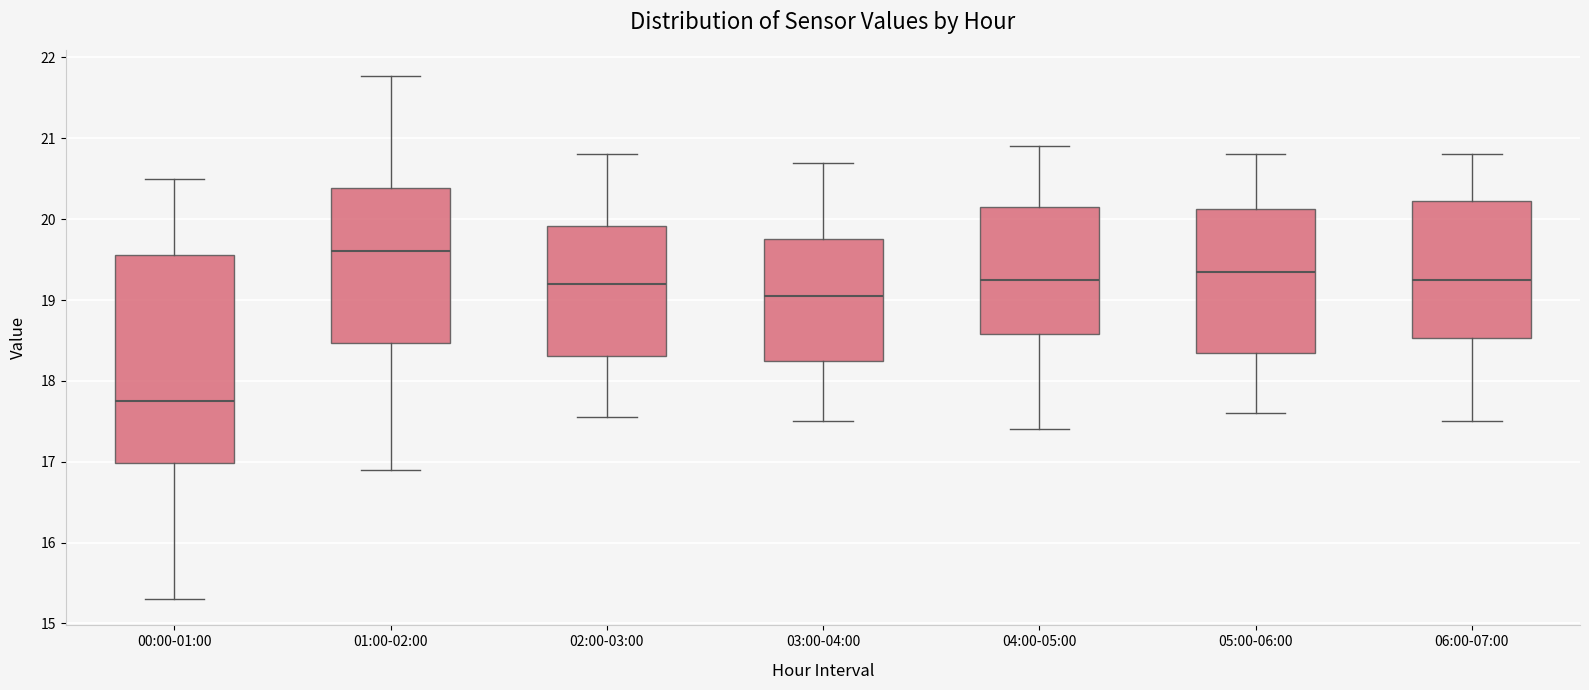

Where is the lower edge of the box for 03:00-04:00 on the y-axis? The values are not printed on the chart, so give them approximately, as read against the axis.

18.3